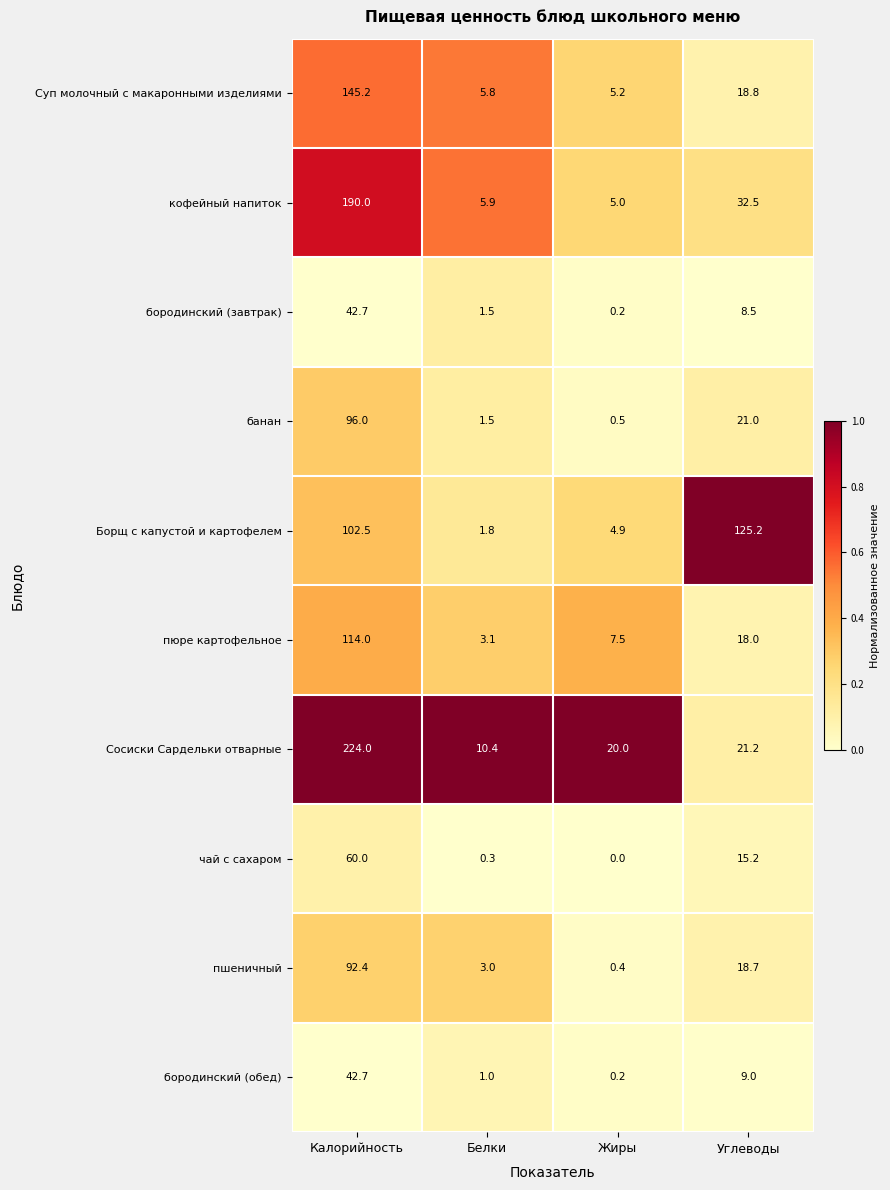

How many series are shown in this chart?

10